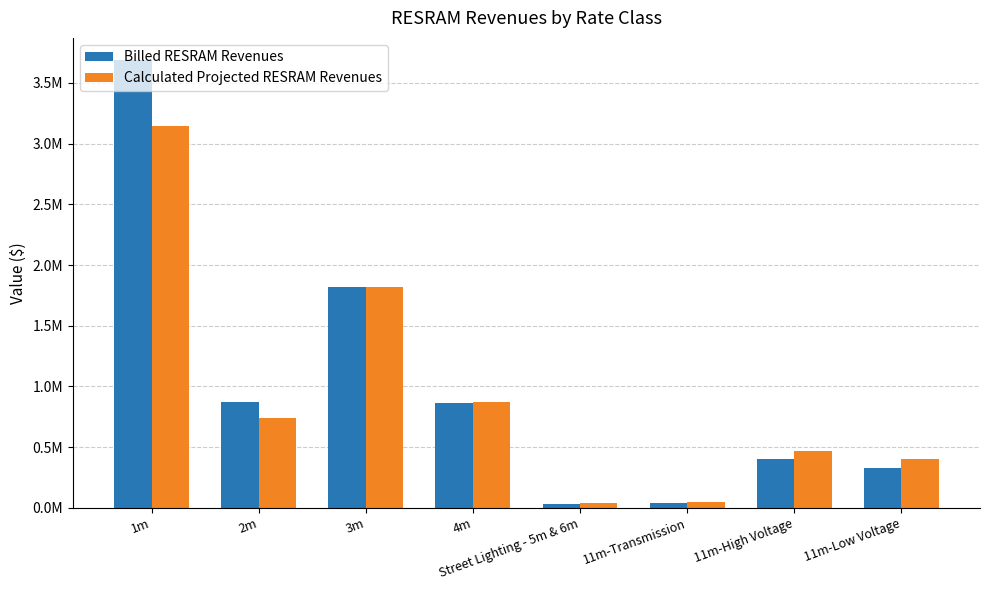

Reading right to left, what are all the values shown in this chart?

Billed RESRAM Revenues: 11m-Low Voltage=330964.9	11m-High Voltage=401305.3	11m-Transmission=43798.5	Street Lighting - 5m & 6m=31364.3	4m=864542.9	3m=1818058.2	2m=868255.4	1m=3686362.6
Calculated Projected RESRAM Revenues: 11m-Low Voltage=401885.6	11m-High Voltage=466589.0	11m-Transmission=46084.0	Street Lighting - 5m & 6m=37244.3	4m=870477.8	3m=1816378.7	2m=742292.5	1m=3142811.1